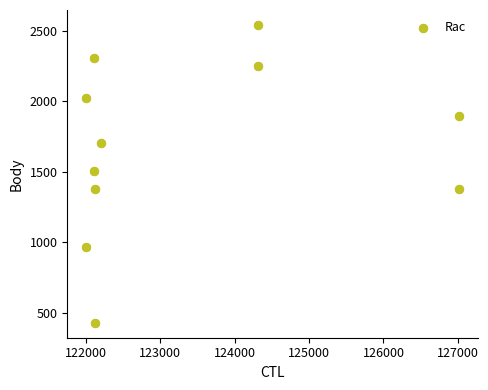

What is the range of X values (max minus min)?

5011